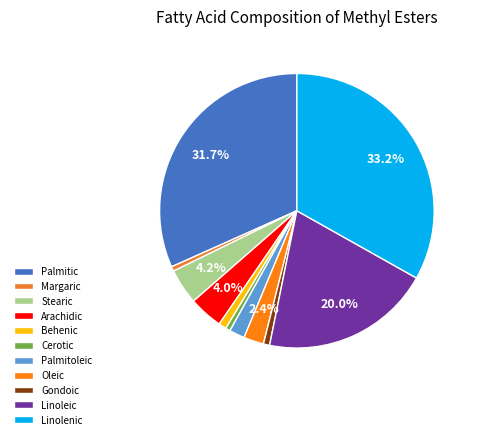

Combined, what portion of the pie is Arachidic and Behenic?

4.9%